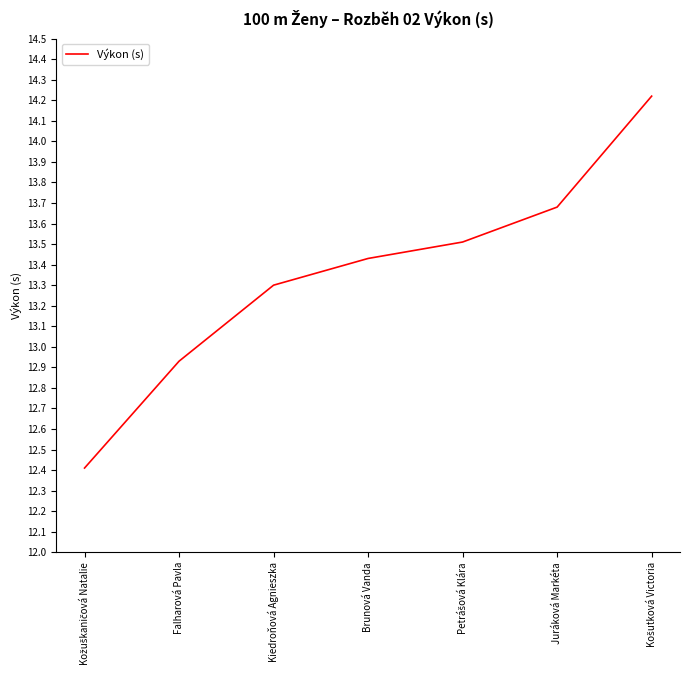

Approximately how many times larger is the value at Juráková Markéta compared to Brunová Vanda?

1.0